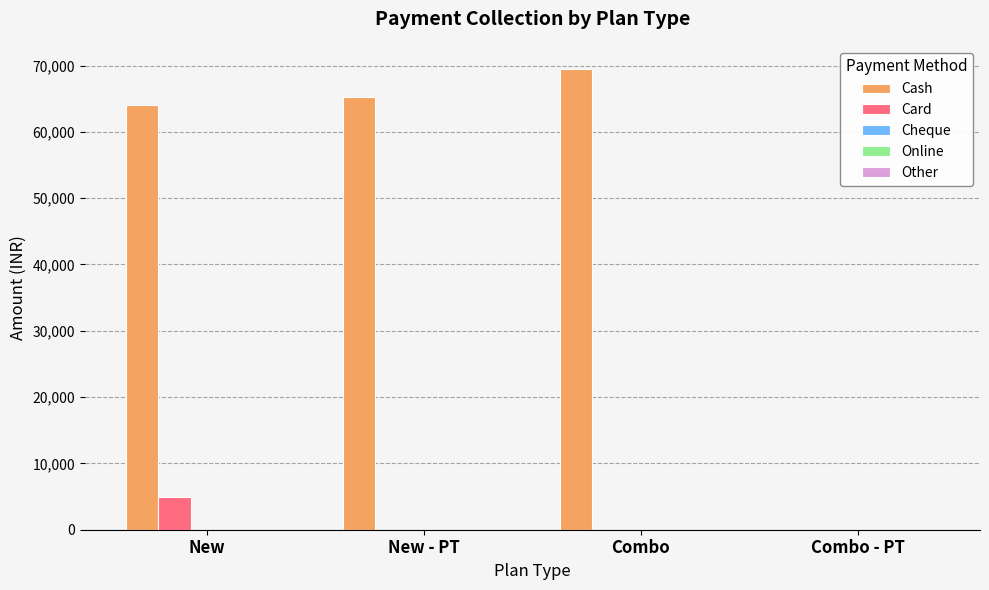

What is the sum of the Card values at Combo - PT and New?

4999